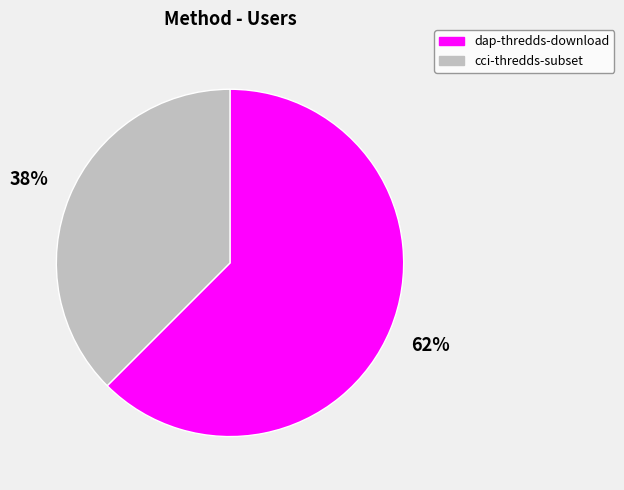

To the nearest percent, what is the average slice percentage?

50%